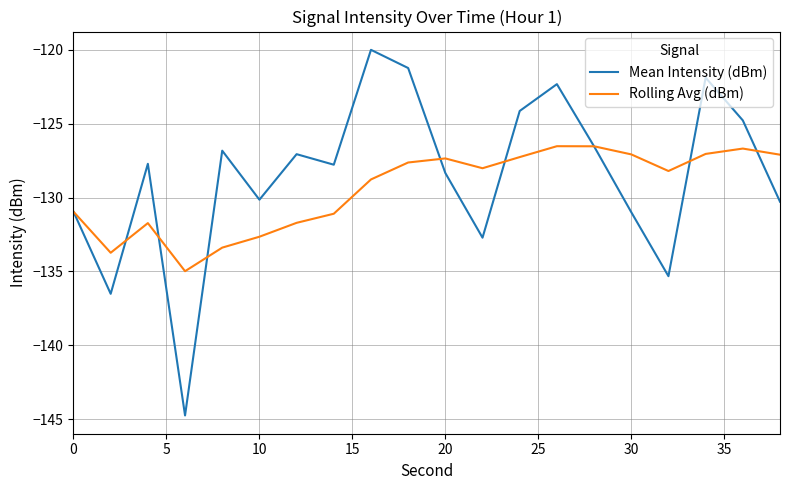

Which series has the widest spread of values?

Mean Intensity (dBm)